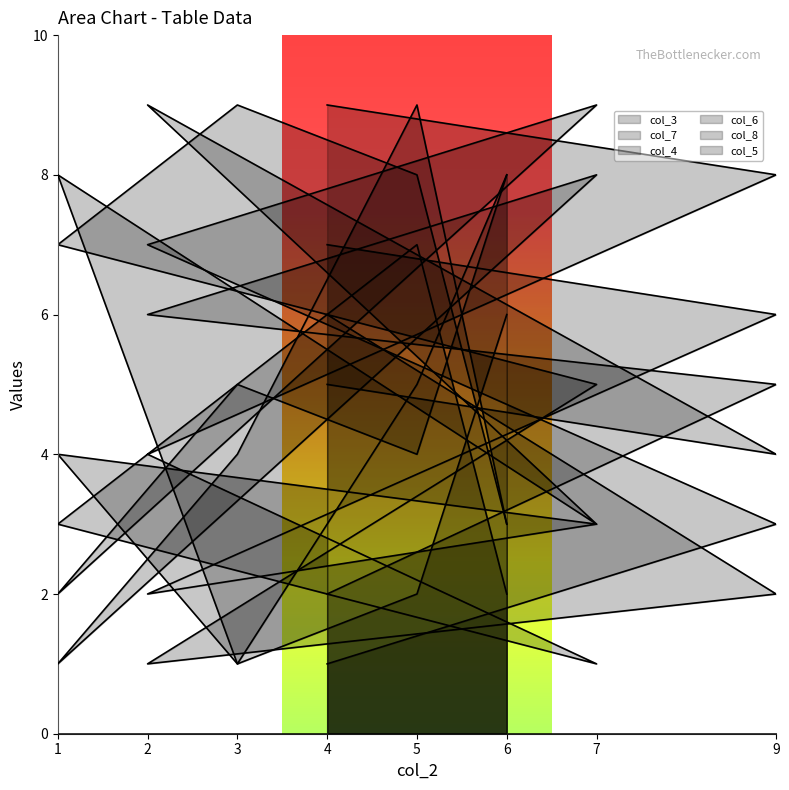

Is the value of col_5 at 7 greater than the value of col_4 at 2?

Yes